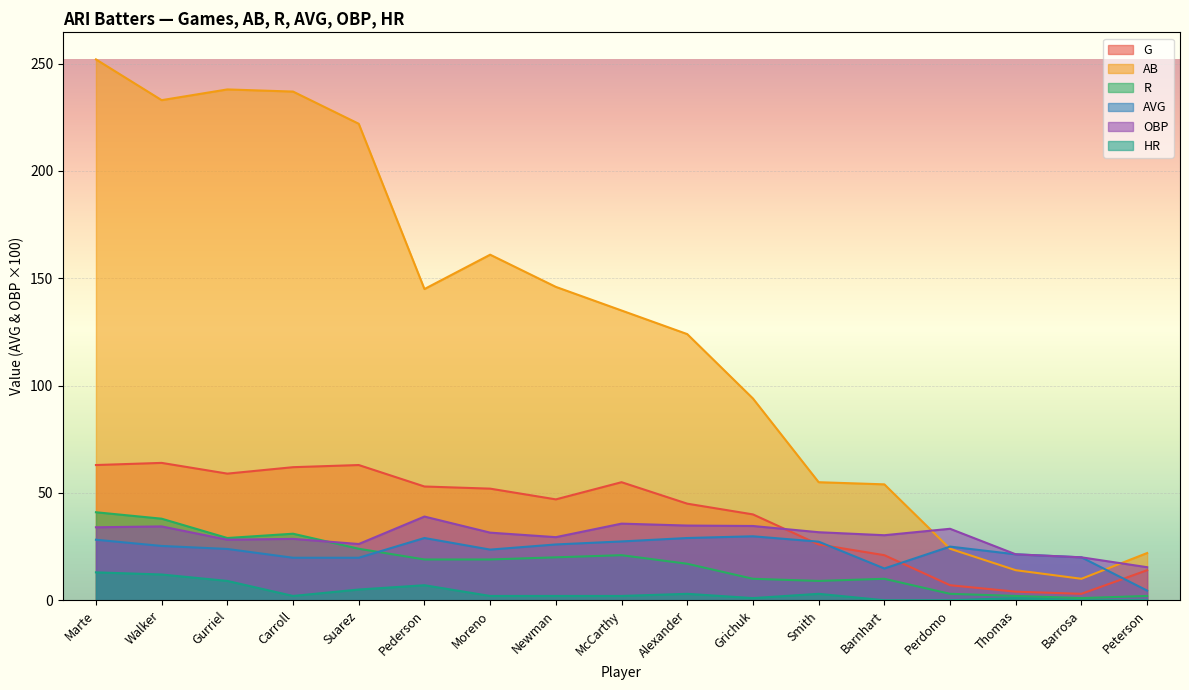

True or false: AB and G intersect in this chart.

False